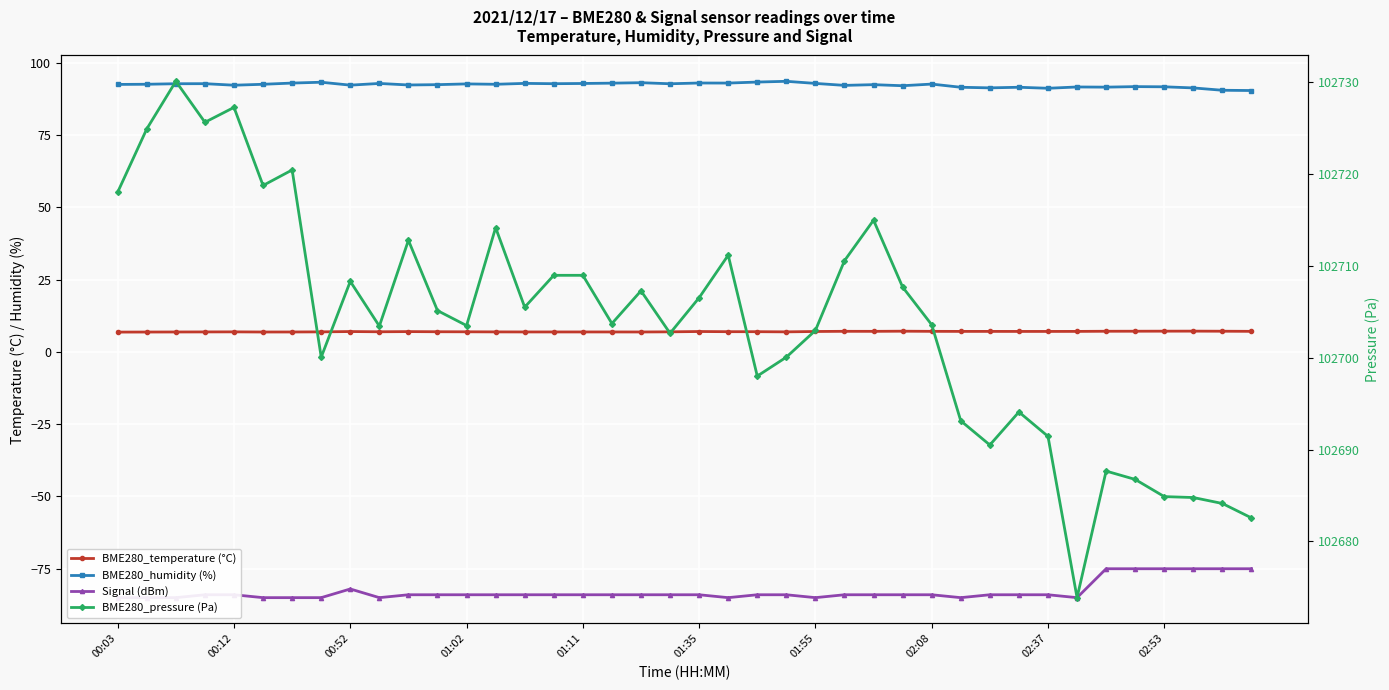

How many lines are shown in the chart?

4